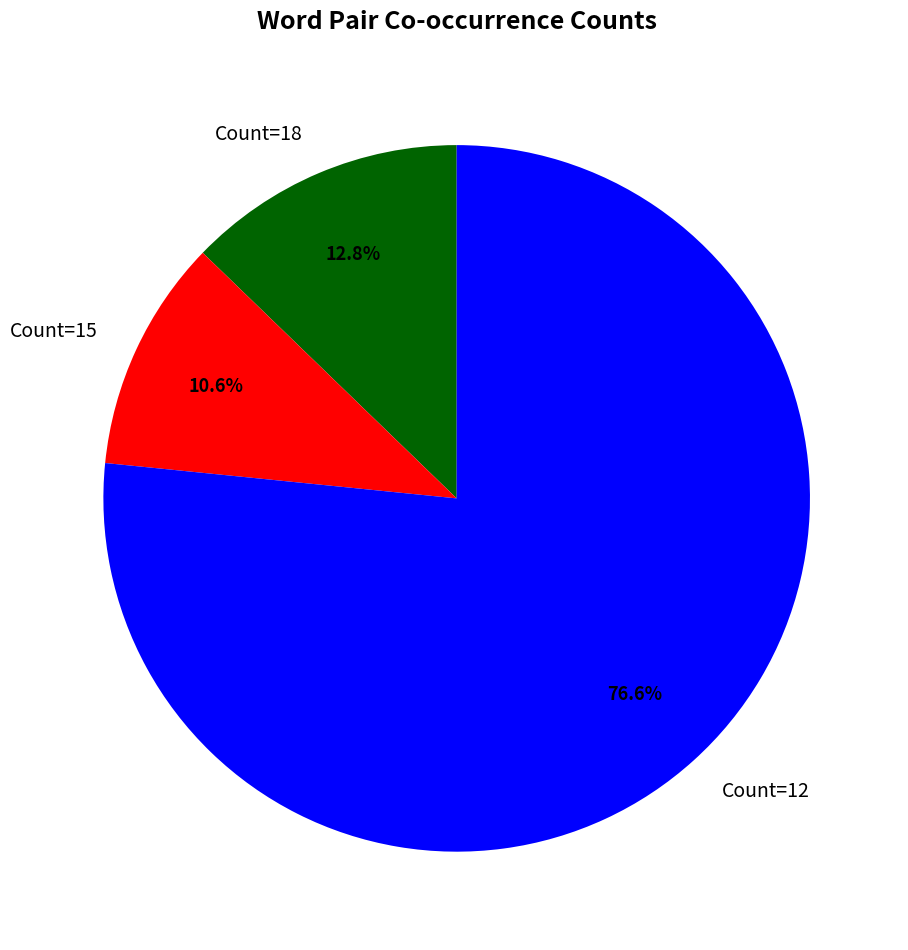

Is the sum of Count=15 and Count=18 greater than half?

No